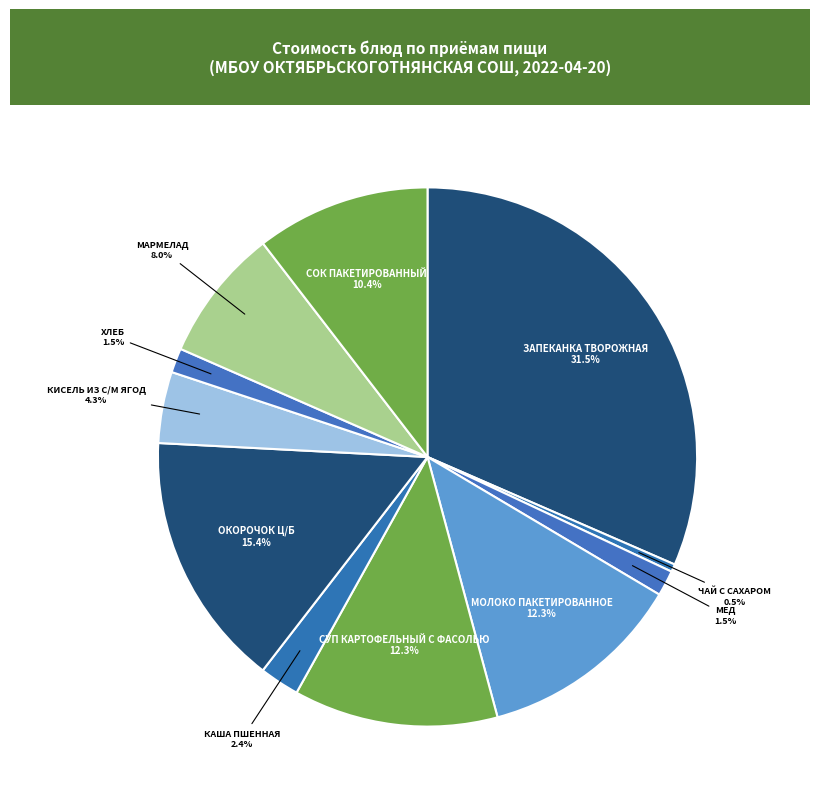

Rank the categories by value from lowest to highest.

ЧАЙ С САХАРОМ, ХЛЕБ, МЕД, КАША ПШЕННАЯ, КИСЕЛЬ ИЗ С/М ЯГОД, МАРМЕЛАД, СОК ПАКЕТИРОВАННЫЙ, СУП КАРТОФЕЛЬНЫЙ С ФАСОЛЬЮ, МОЛОКО ПАКЕТИРОВАННОЕ, ОКОРОЧОК Ц/Б, ЗАПЕКАНКА ТВОРОЖНАЯ